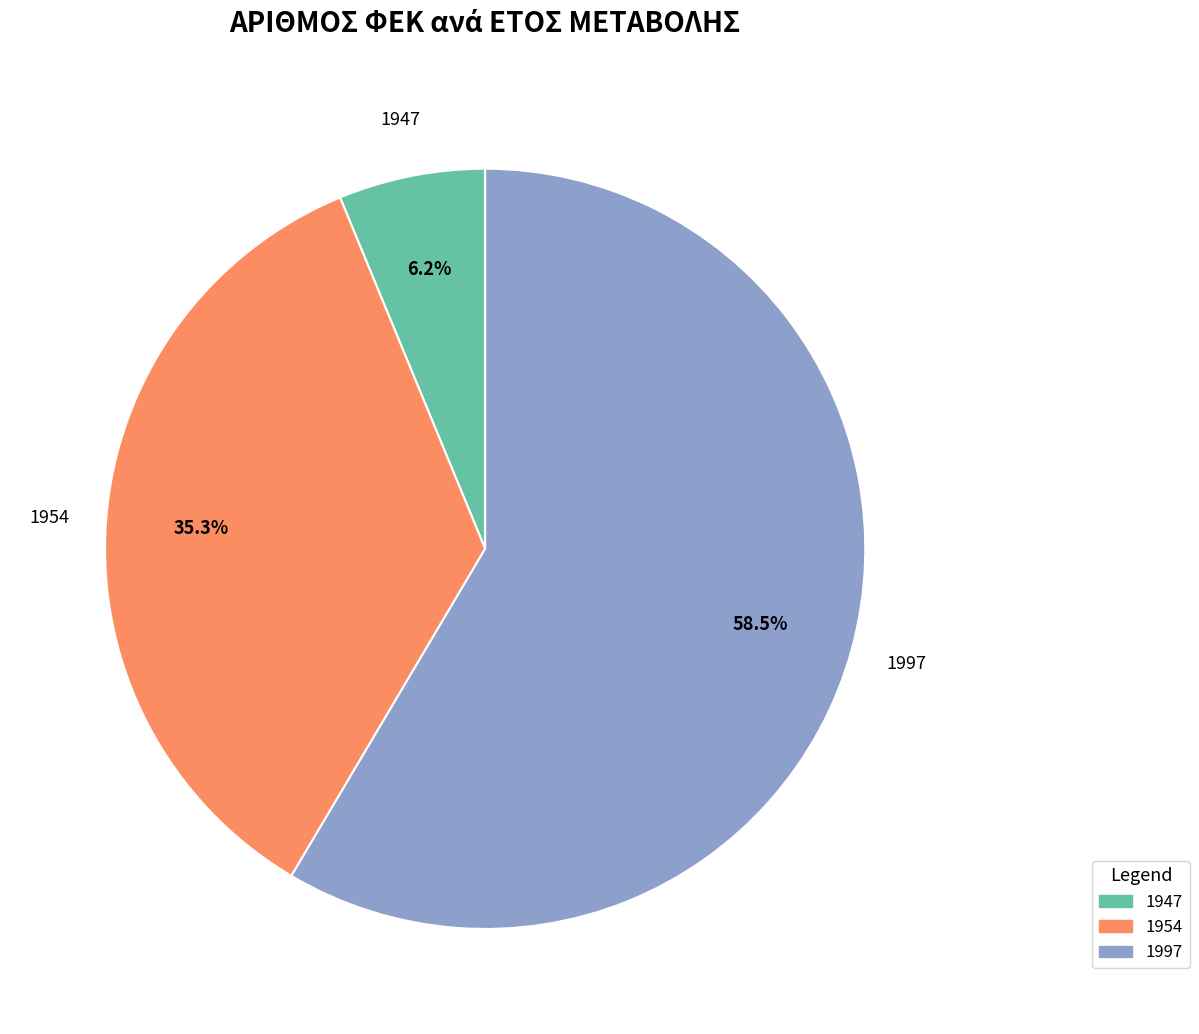

To the nearest percent, what is the difference between the largest and smallest slice percentages?

52%